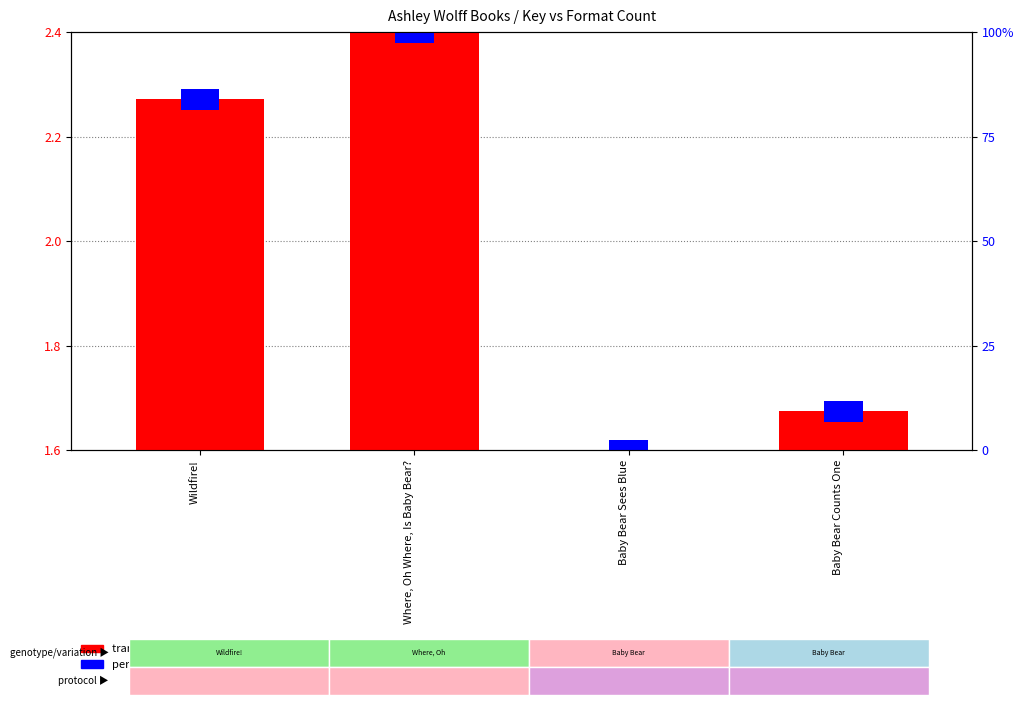

What is the smallest value displayed?

1.6